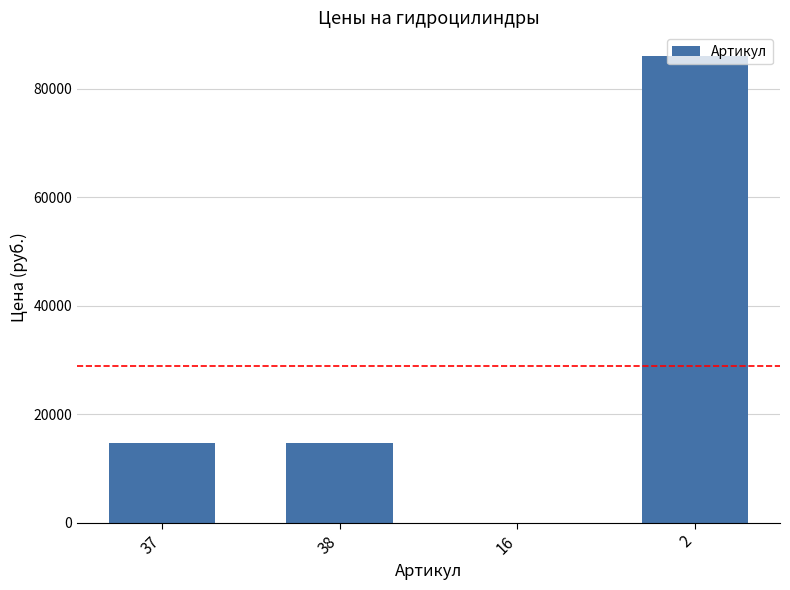

How many series are shown in this chart?

1